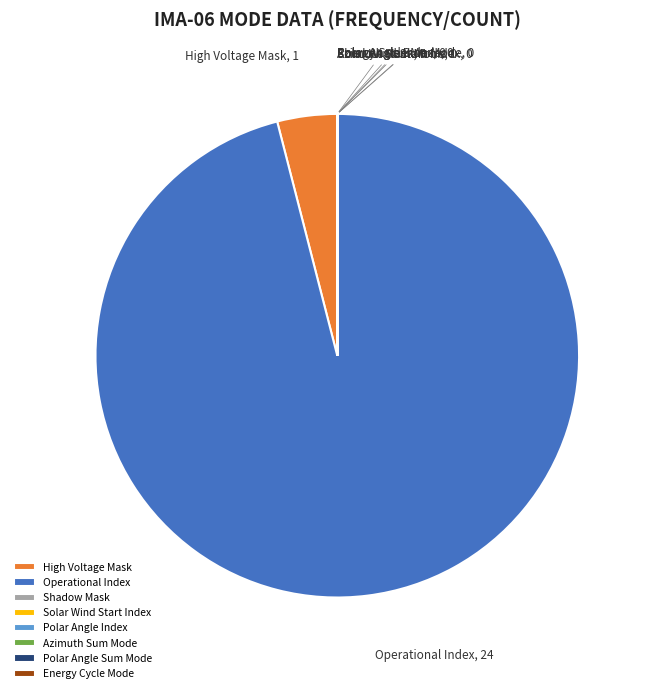

Is Operational Index the majority of the pie?

Yes